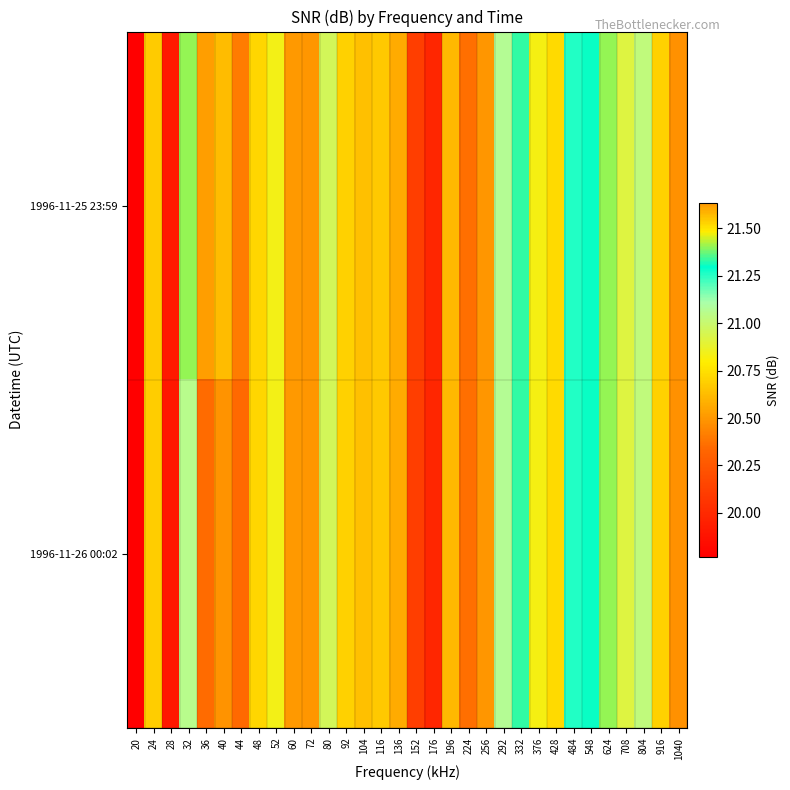

At 44, list the series in order from largest to smallest.

1996-11-25 23:59, 1996-11-26 00:02